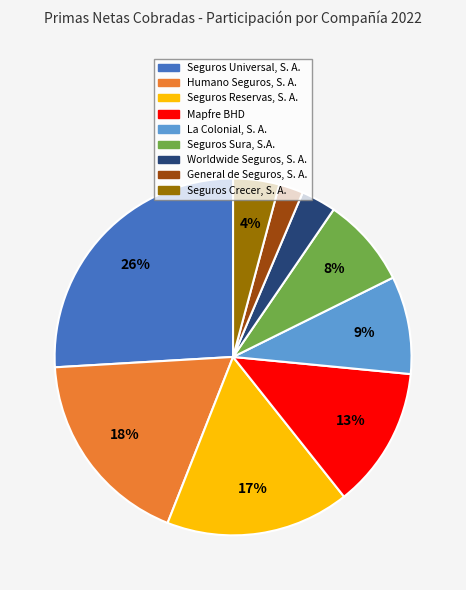

The Seguros Crecer, S. A. slice represents 4% of the pie. True or false?

True